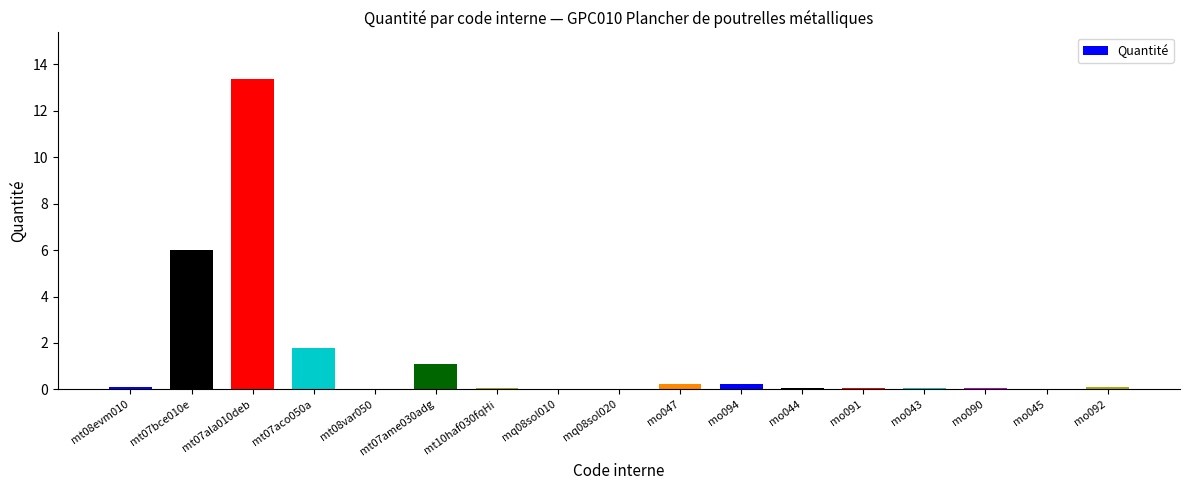

What is the sum of all values?

23.2